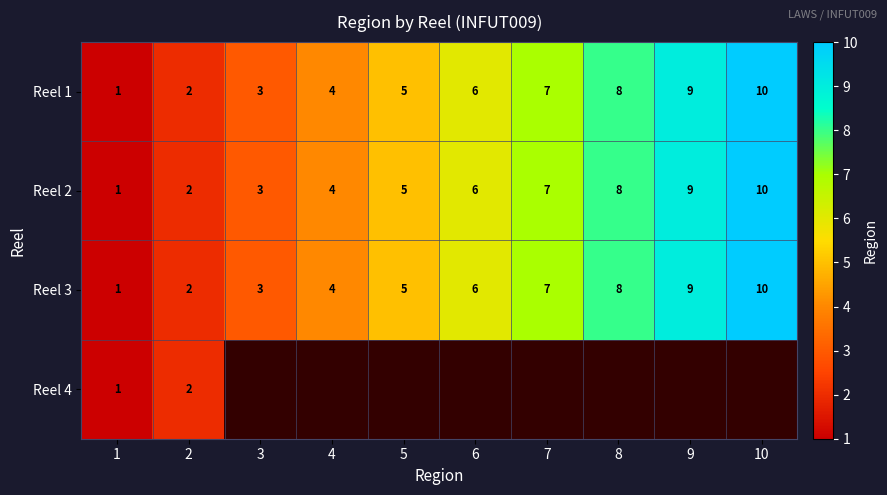

What is the smallest value displayed?

1.0